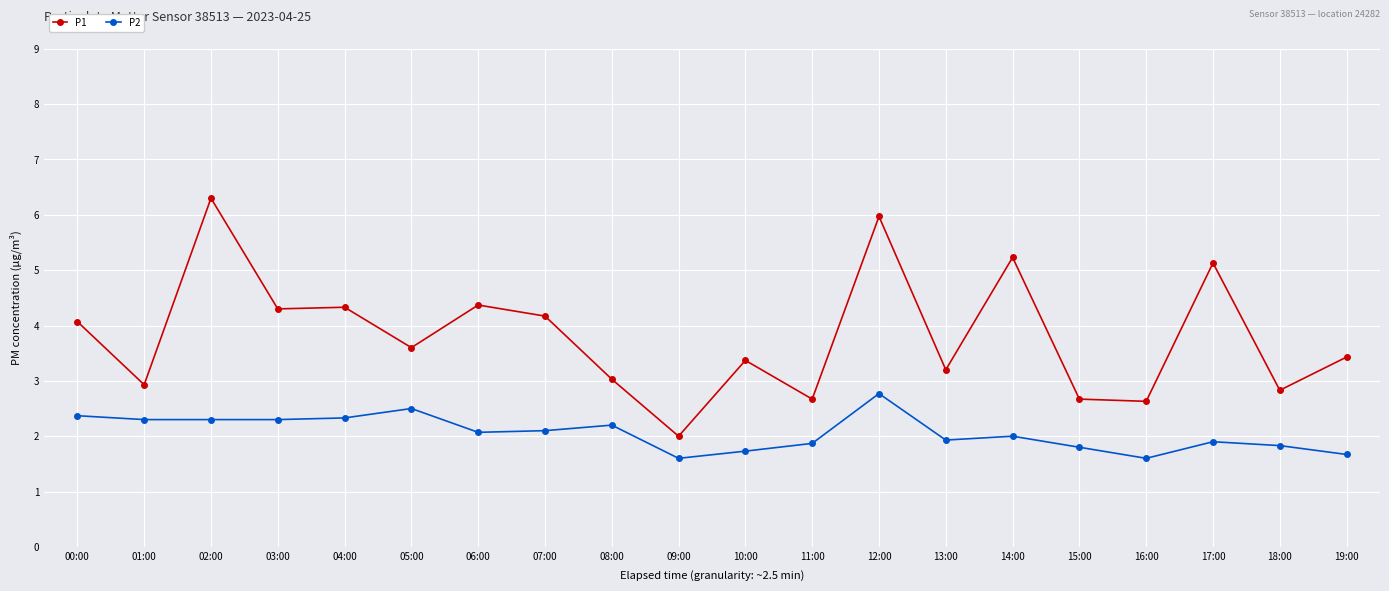

At which label does P1 first exceed 3?

00:00